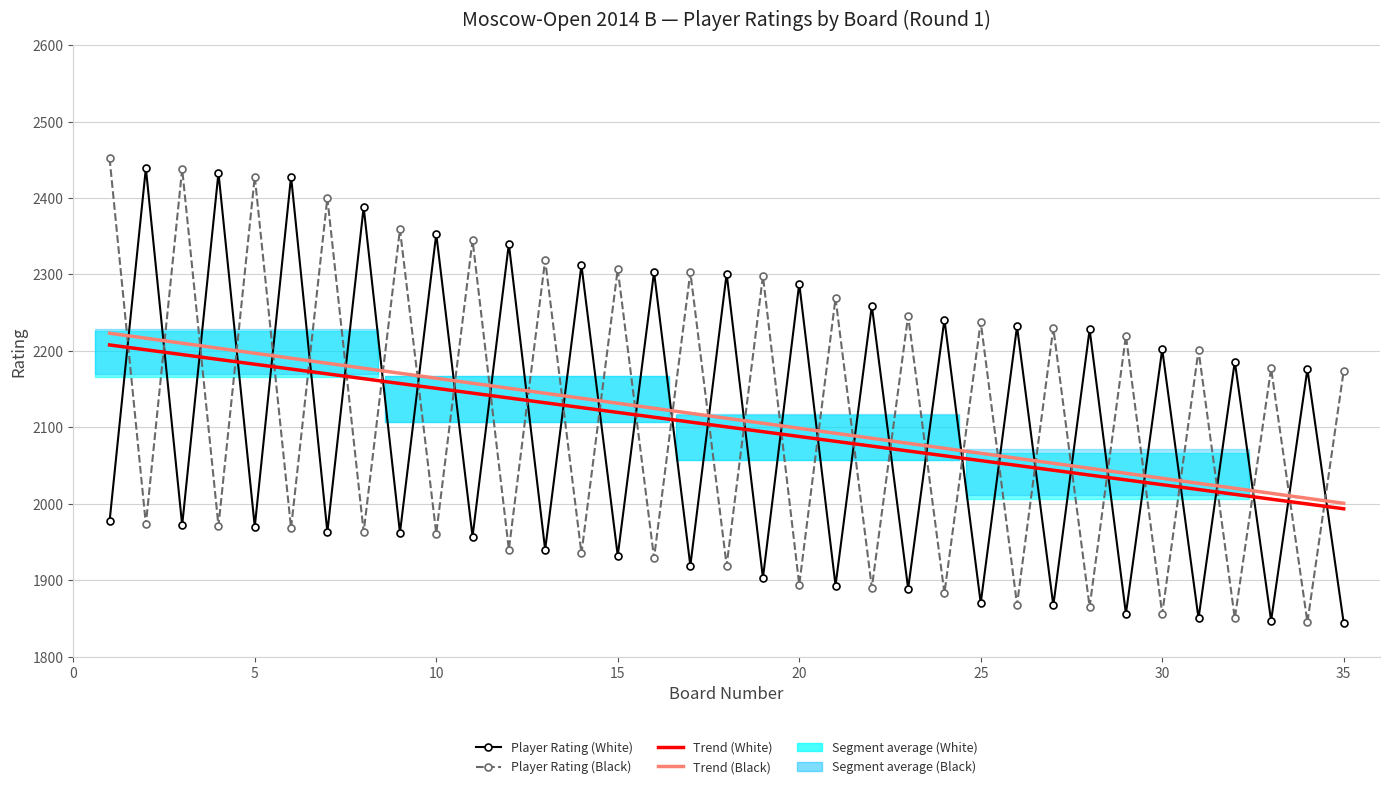

True or false: Trend (Black) has more than 2 interior local peaks.

False